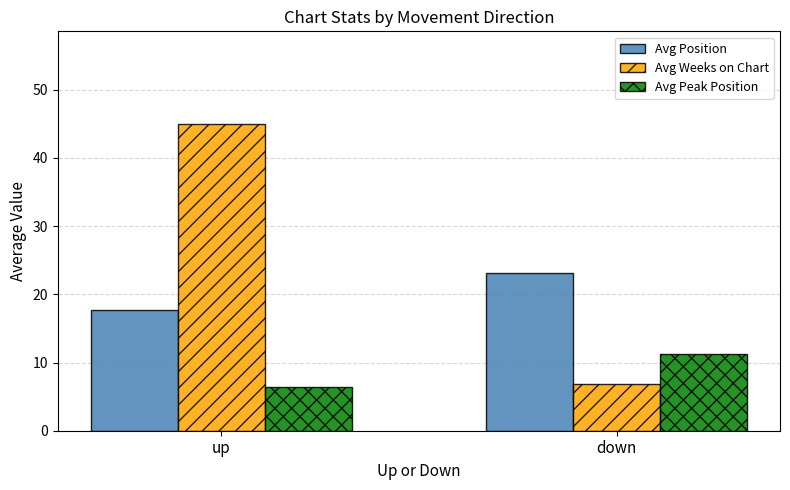

At which category is the sum across all series the highest?

up